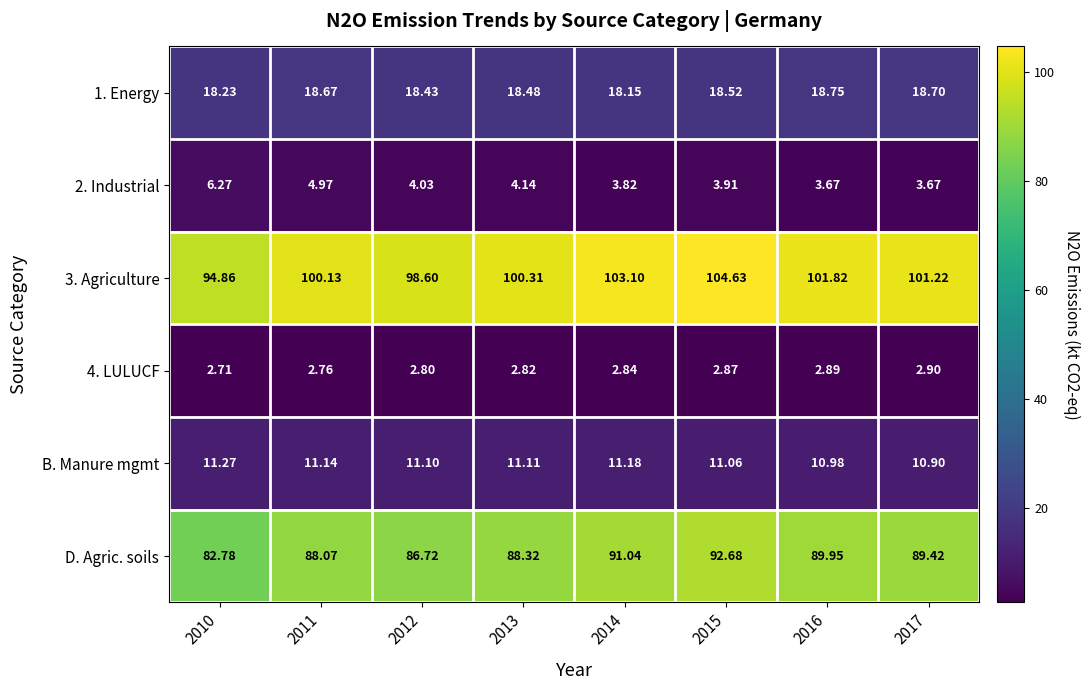

Between 2011 and 2017, which series saw the biggest shift?

D. Agric. soils